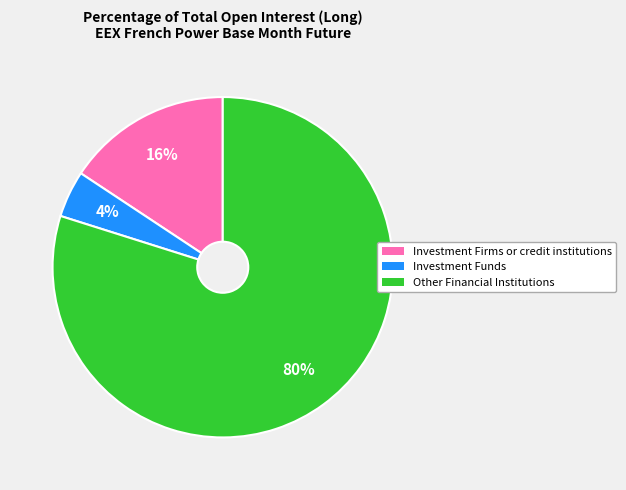

Which has a higher value, Other Financial Institutions or Investment Funds?

Other Financial Institutions